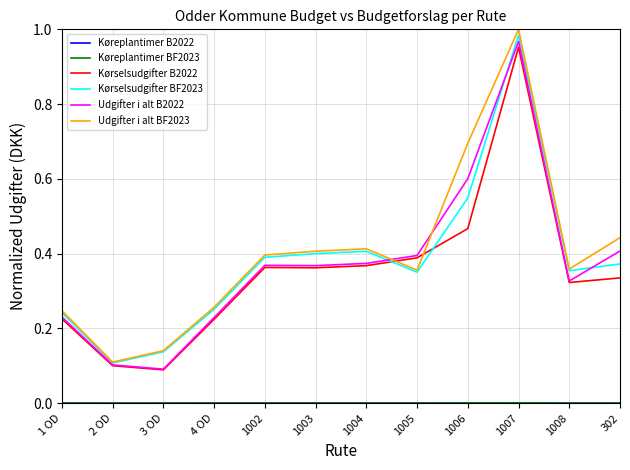

At which label does Udgifter i alt BF2023 reach its minimum?

2 OD